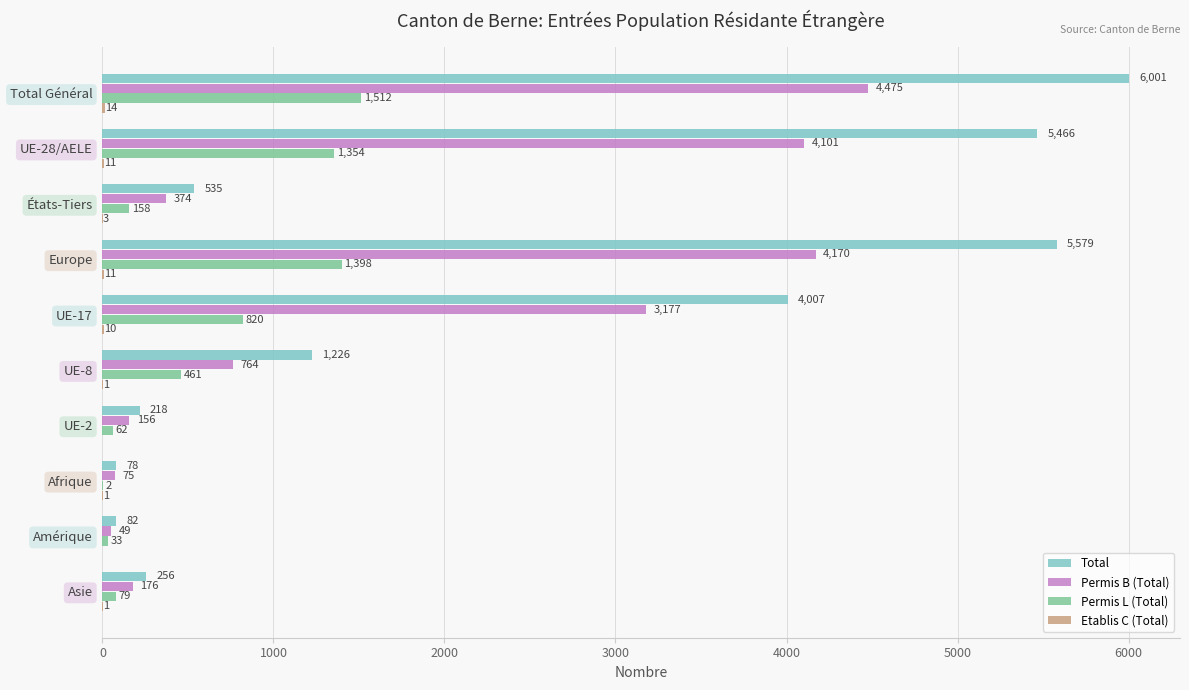

Which series has the largest range (max minus min)?

Total